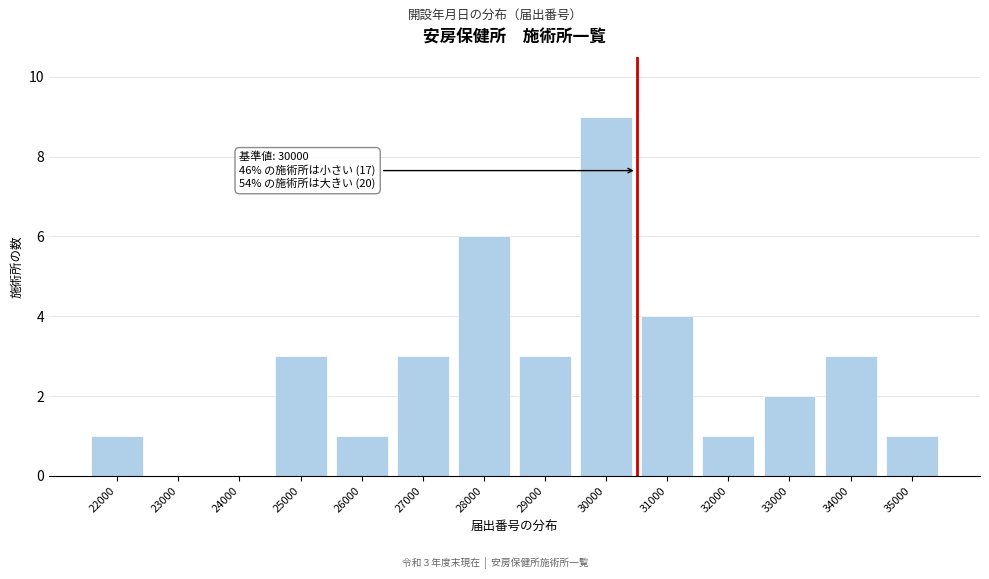

Reading left to right, what are all the values shown in this chart?

22000=1	23000=0	24000=0	25000=3	26000=1	27000=3	28000=6	29000=3	30000=9	31000=4	32000=1	33000=2	34000=3	35000=1